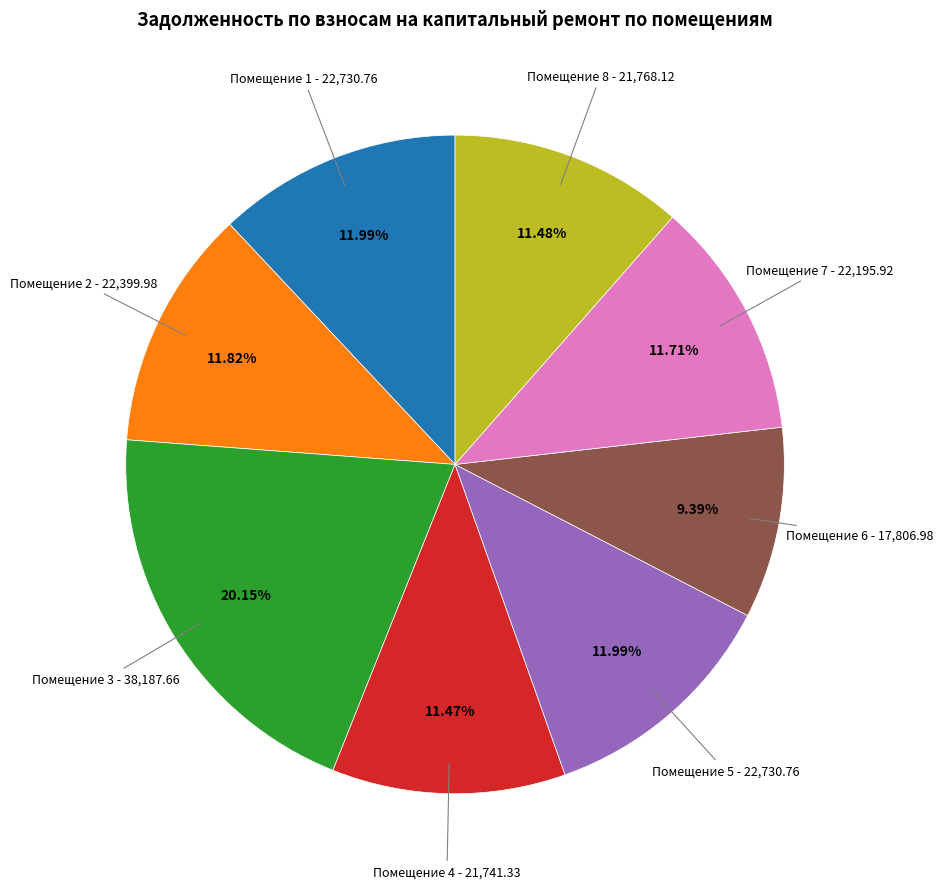

To the nearest percent, what is the average slice percentage?

12%